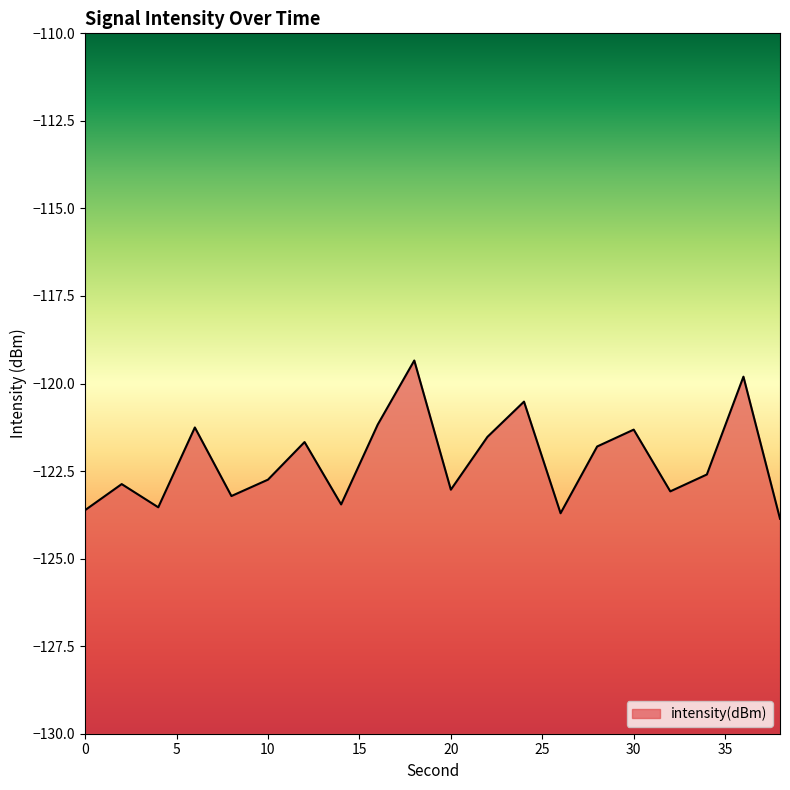

What is the difference between the values at 8 and 22?

1.7